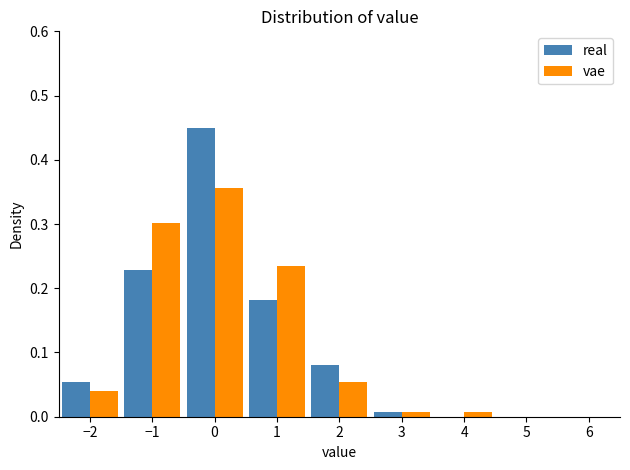

Reading left to right, transcribe this chart: for each range on the x-axis, give the height of each series' bar. The values are not printed on the chart, so give them approximately, as read against the axis.

-2.5 to -1.5: real=0.05	vae=0.04
-1.5 to -0.5: real=0.23	vae=0.30
-0.5 to 0.5: real=0.45	vae=0.36
0.5 to 1.5: real=0.18	vae=0.23
1.5 to 2.5: real=0.08	vae=0.05
2.5 to 3.5: real=under 0.01	vae=under 0.01
3.5 to 4.5: real=0	vae=under 0.01
4.5 to 5.5: real=0	vae=0
5.5 to 6.5: real=0	vae=0